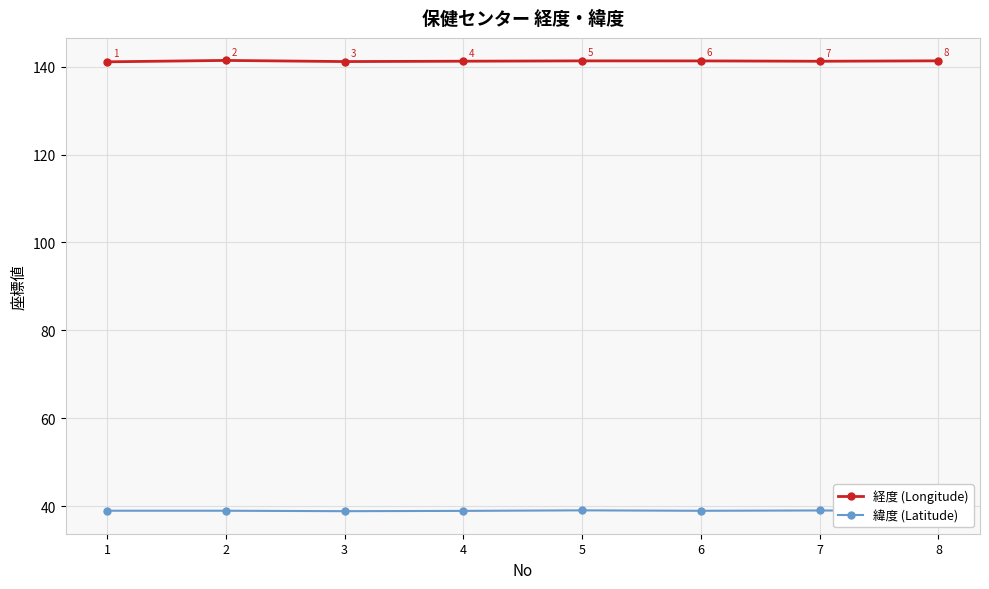

What is the value of the 緯度 (Latitude) point at the 6th from the left?

38.9